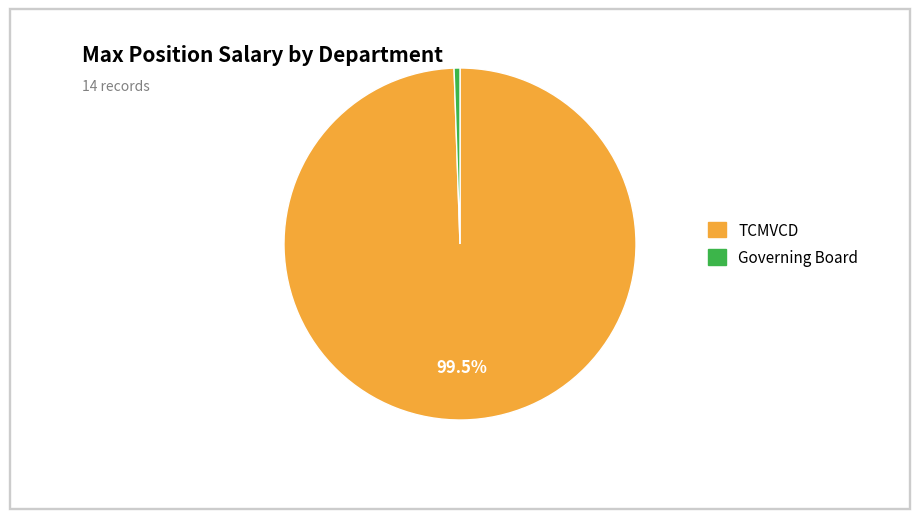

Rank the categories by value from highest to lowest.

TCMVCD, Governing Board